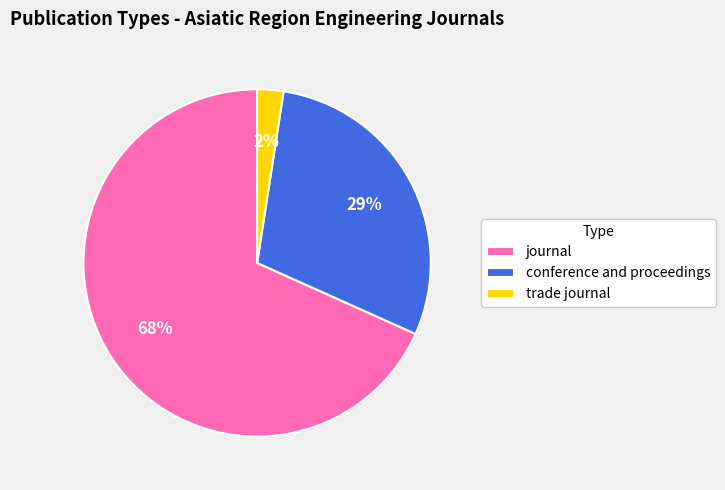

Which slice is the smallest?

trade journal